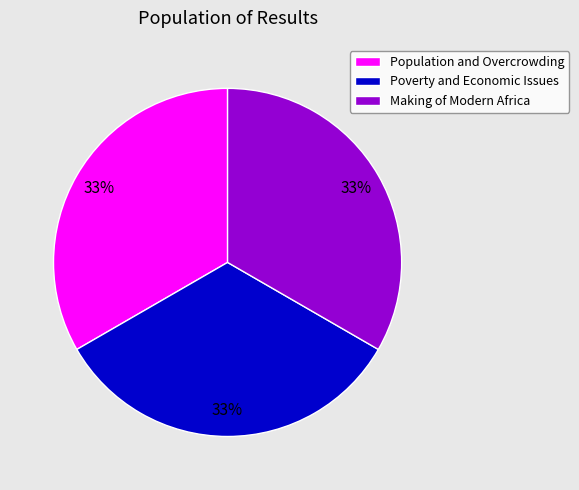

Is it true that Poverty and Economic Issues is 39% of the pie?

False